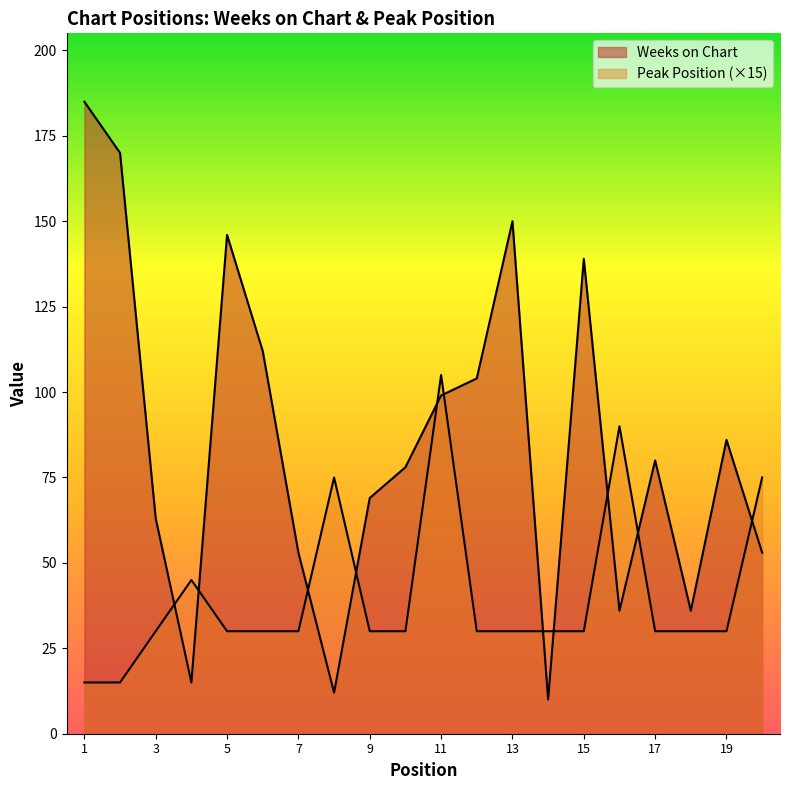

Reading left to right, extract all data points from this chart.

Weeks on Chart: 1=185	2=170	3=63	4=15	5=146	6=112	7=53	8=12	9=69	10=78	11=99	12=104	13=150	14=10	15=139	16=36	17=80	18=36	19=86	20=53
Peak Position: 1=15	2=15	3=30	4=45	5=30	6=30	7=30	8=75	9=30	10=30	11=105	12=30	13=30	14=30	15=30	16=90	17=30	18=30	19=30	20=75